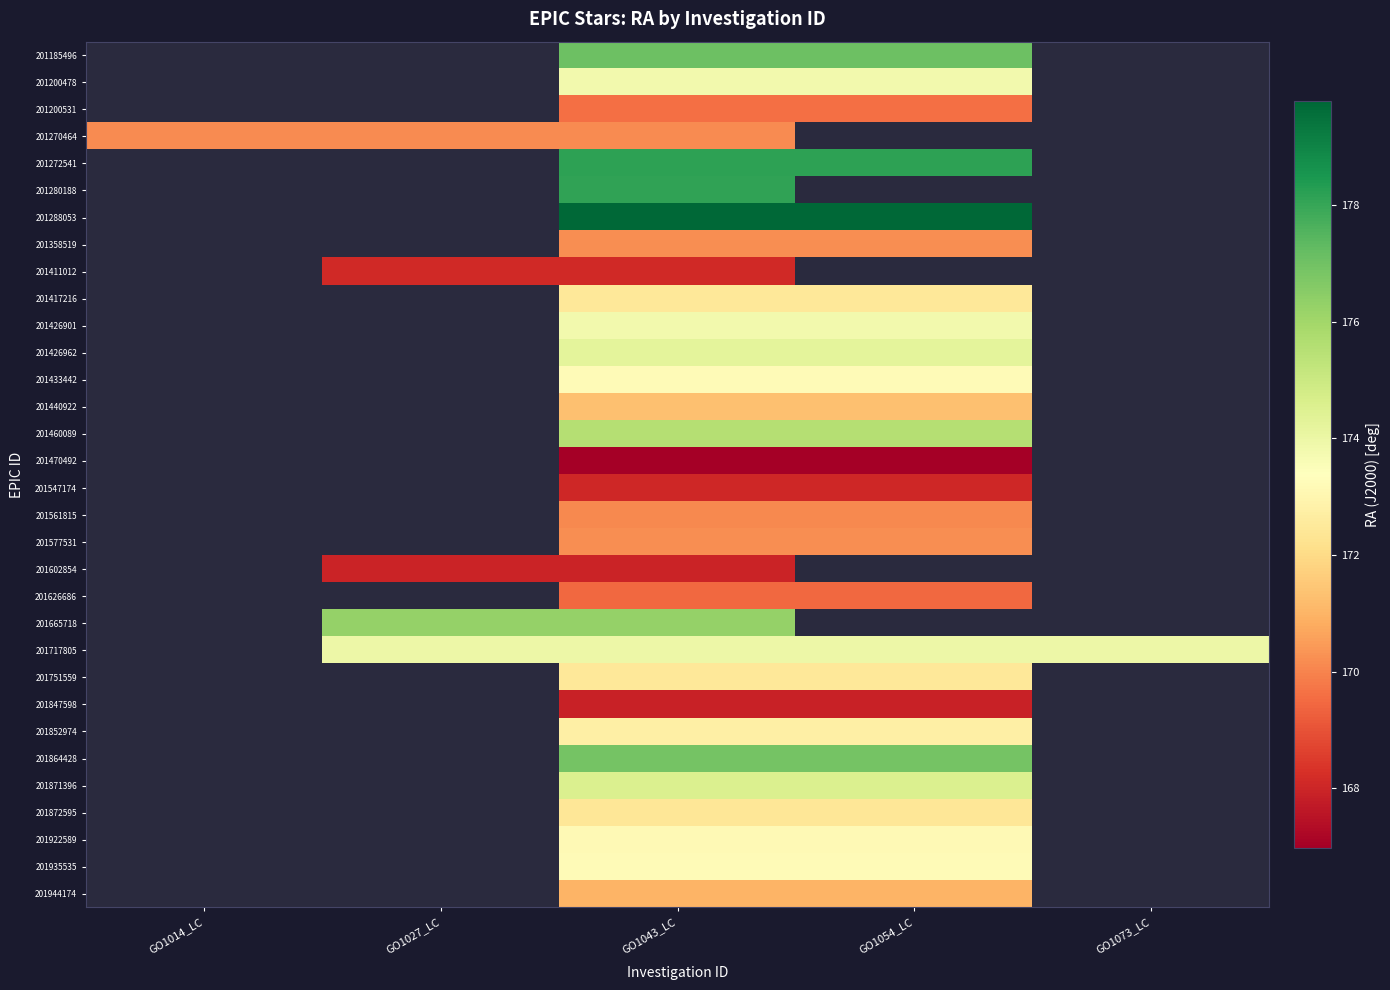

Rank the series by their maximum value, from highest to lowest.

201185496, 201200478, 201200531, 201270464, 201272541, 201280188, 201288053, 201358519, 201411012, 201417216, 201426901, 201426962, 201433442, 201440922, 201460089, 201470492, 201547174, 201561815, 201577531, 201602854, 201626686, 201665718, 201717805, 201751559, 201847598, 201852974, 201864428, 201871396, 201872595, 201922589, 201935535, 201944174